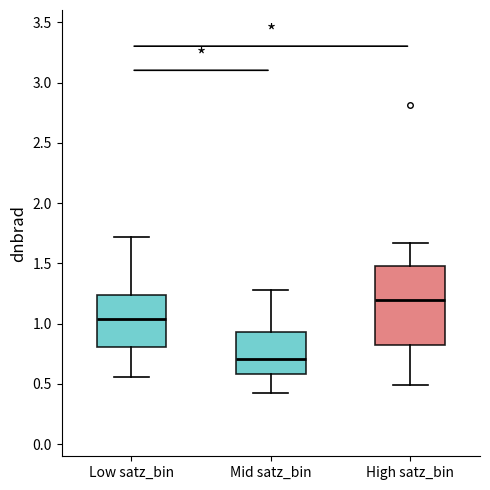

Comparing the boxes themselves (not the whiskers), which one is the tallest?

High satz_bin